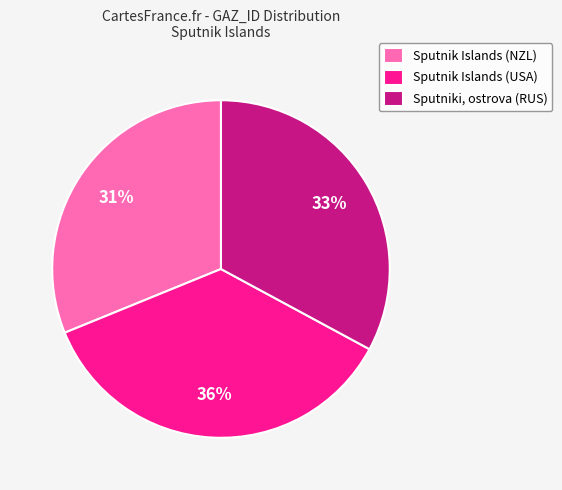

To the nearest percent, what percentage of the pie is Sputnik Islands (NZL)?

31%